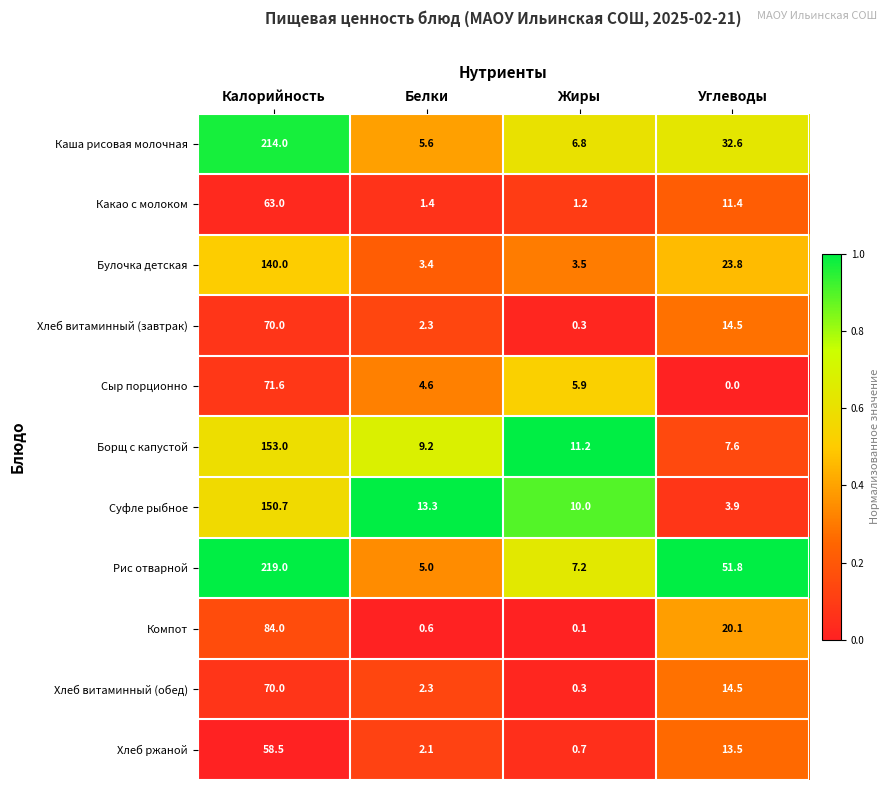

Which label corresponds to the largest value in the chart?

Калорийность